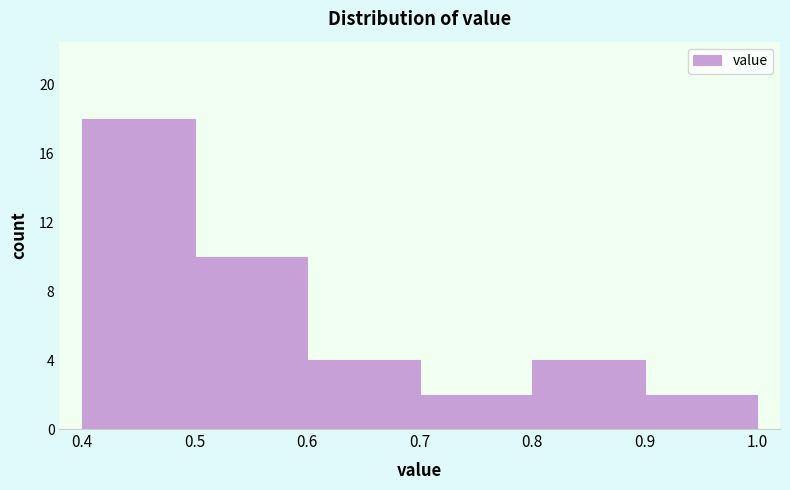

Reading left to right, transcribe this chart: for each bar, give the range it covers on the x-axis and its height. The values are not printed on the chart, so give them approximately, as read against the axis.

0.4 to 0.5: 18
0.5 to 0.6: 10
0.6 to 0.7: 4
0.7 to 0.8: 2
0.8 to 0.9: 4
0.9 to 1.0: 2